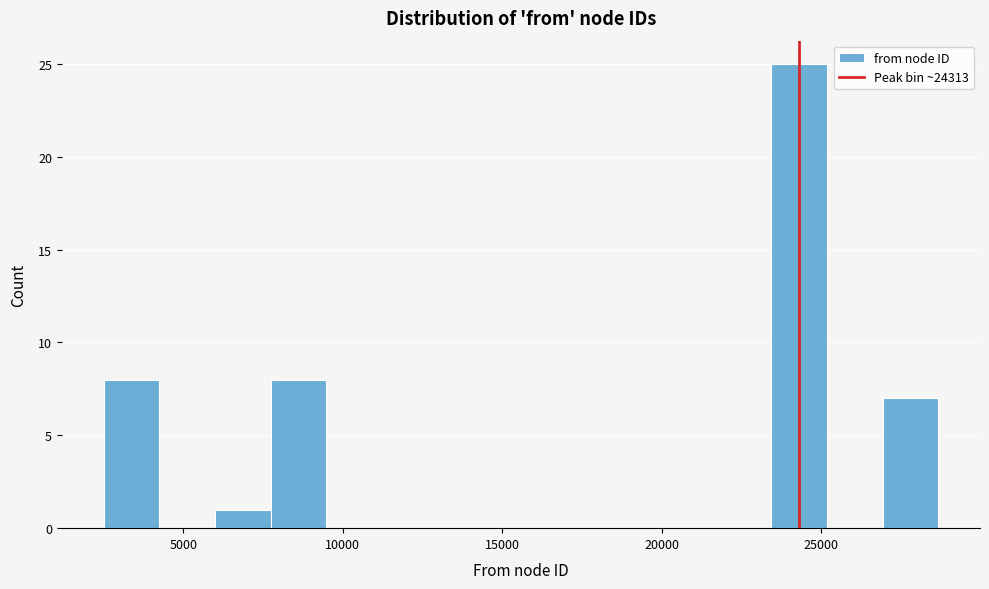

Read against the x-axis, roughly where is the centre of the tallest bar?

24500